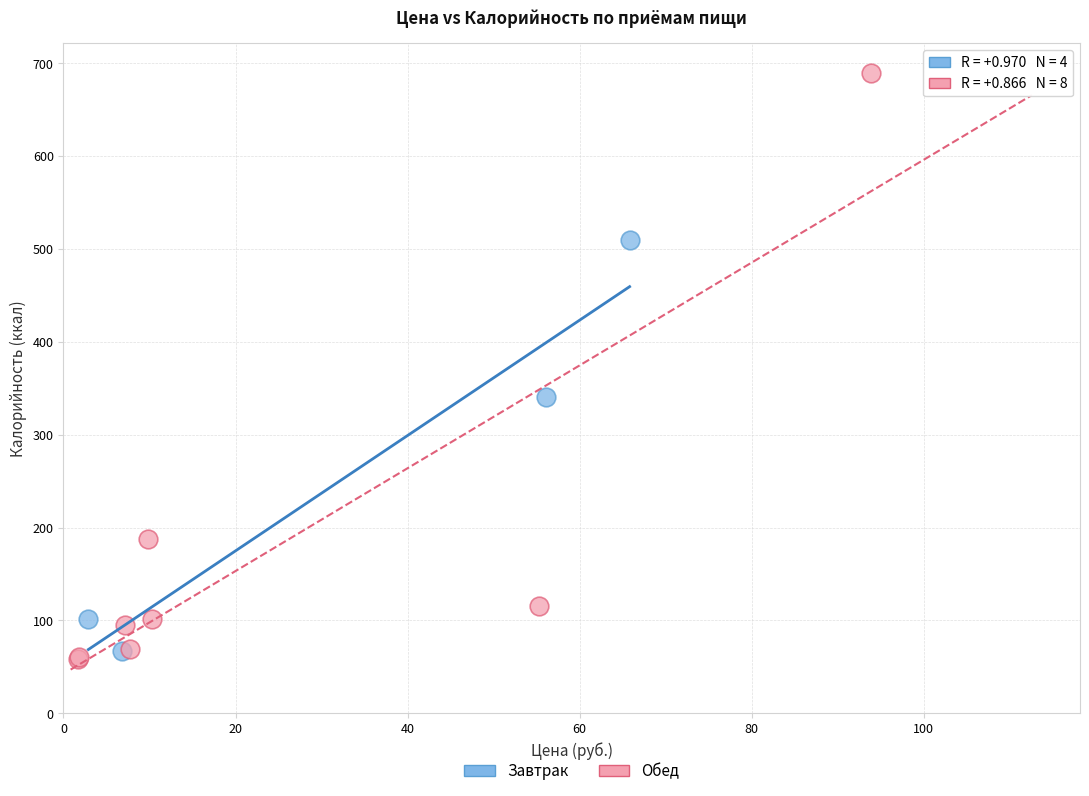

What are all the series names shown in the legend?

Завтрак, Обед